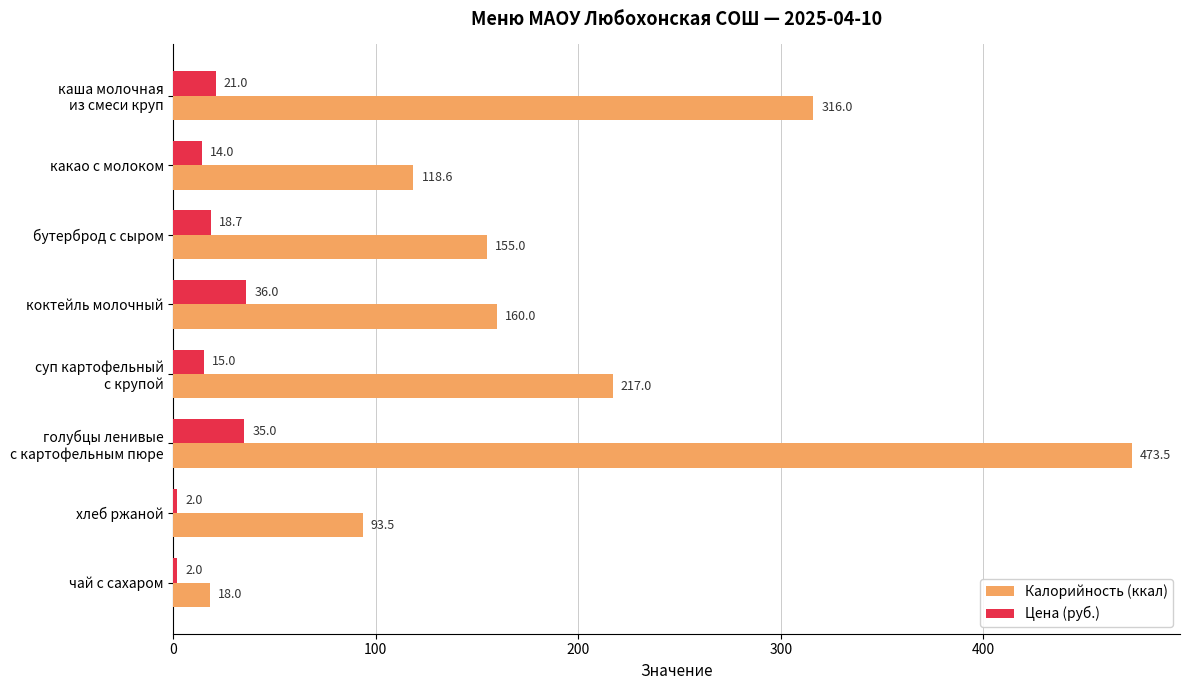

The value of Цена (руб.) at хлеб ржаной is 2.0. True or false?

True